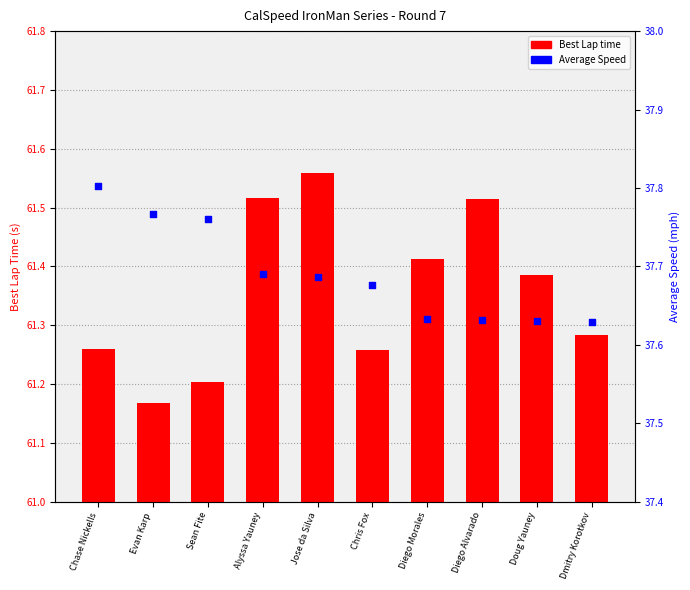

Which series reaches the minimum Y coordinate?

Average Speed